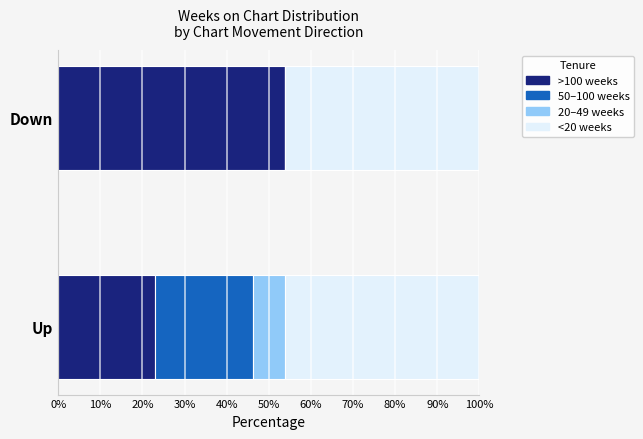

What is the sum of the >100 weeks values at Up and Down?

76.9